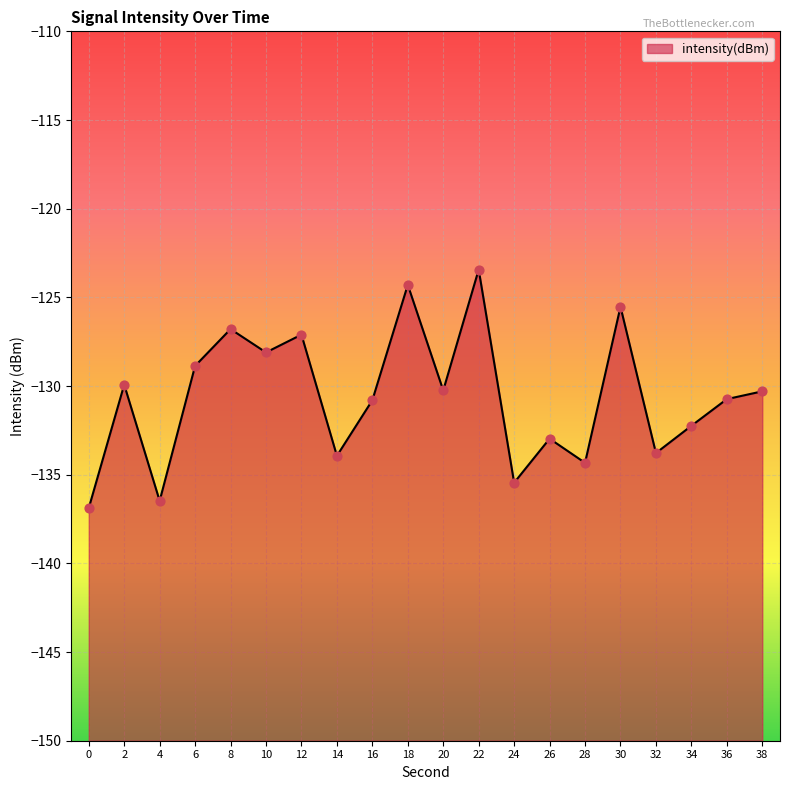

Between 22 and 4, which is larger?

22